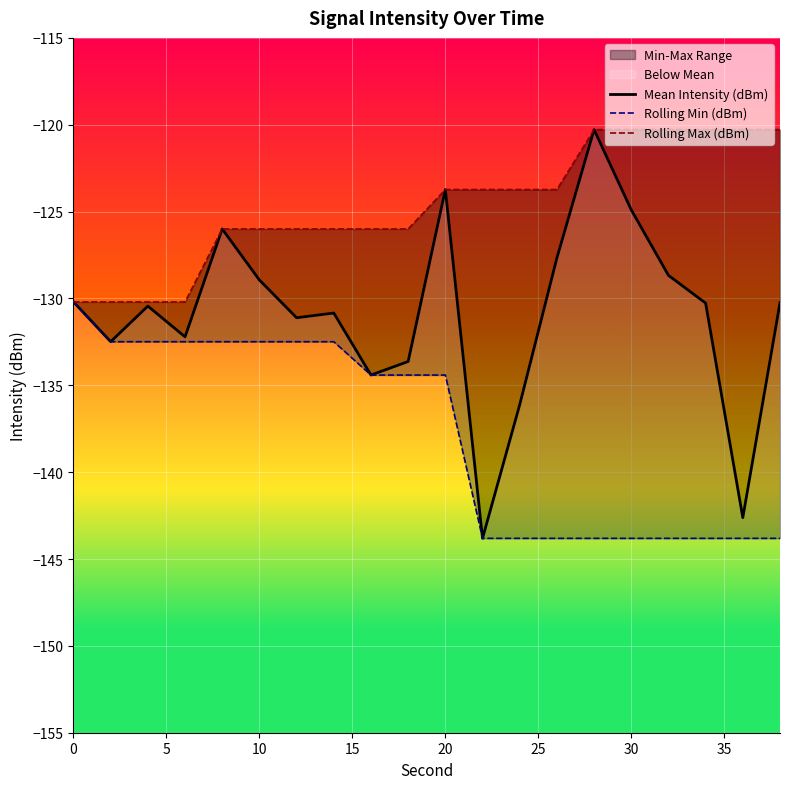

What is the difference between the second highest and second lowest values in the Rolling Max (dBm) series?

9.9